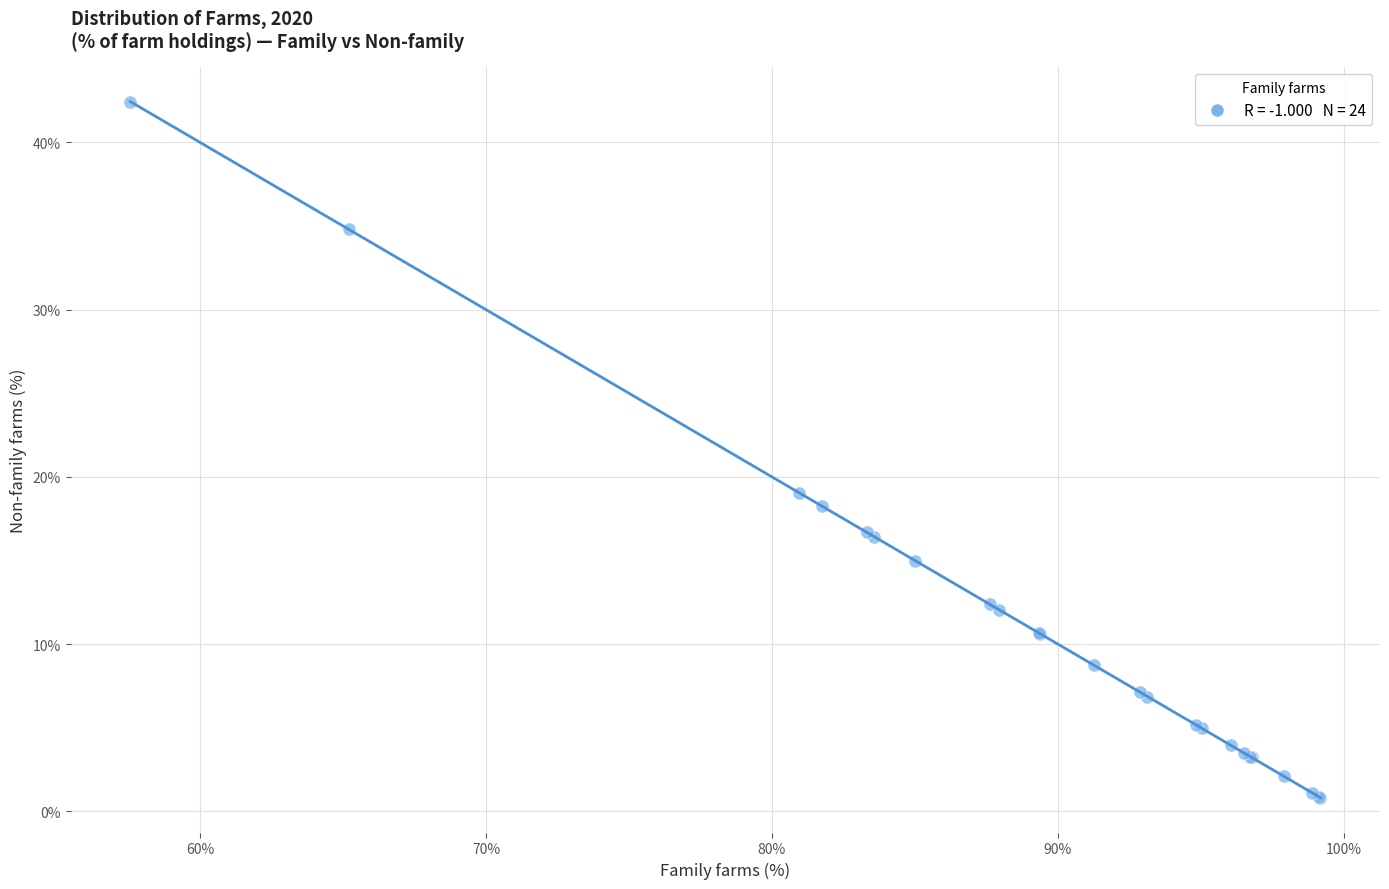

What Y value in the scatter plot is closest to 21?

19.0